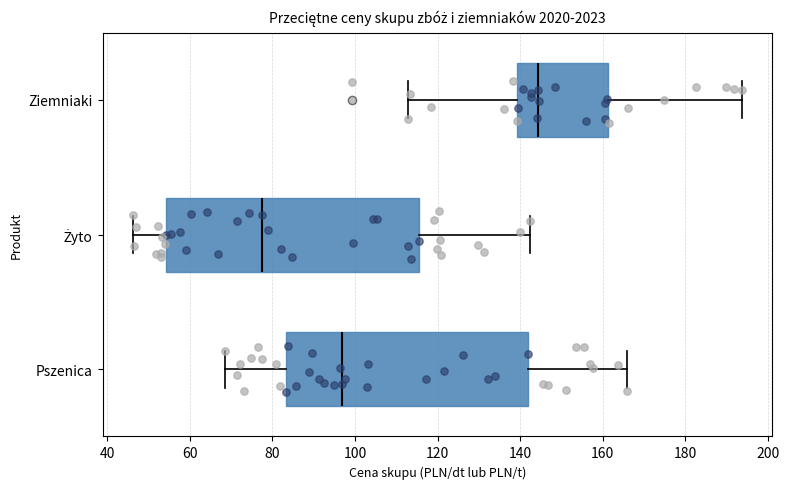

Where does the median line of the box for Żyto sit on the x-axis? The values are not printed on the chart, so give them approximately, as read against the axis.

78